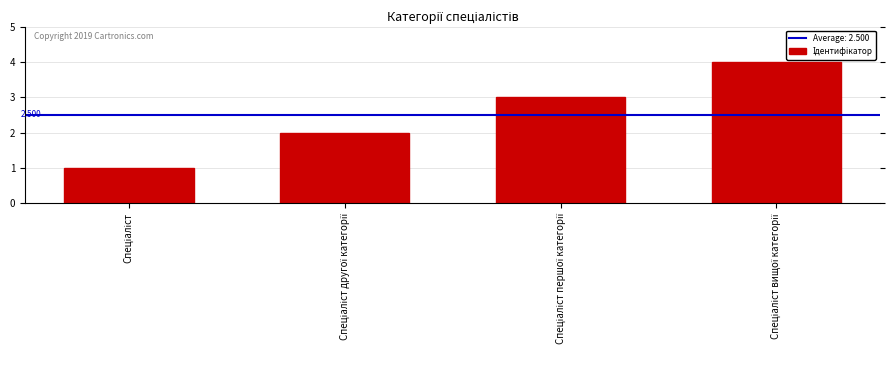

Are the bars grouped side by side (vs. stacked)?

No